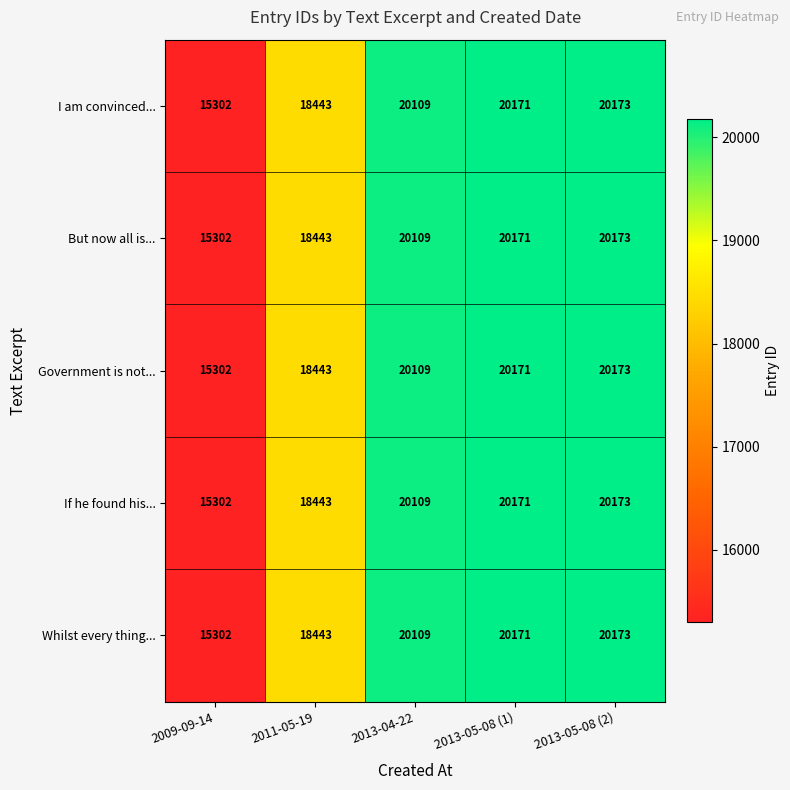

At which label is If he found his... closest to 17737?

2011-05-19